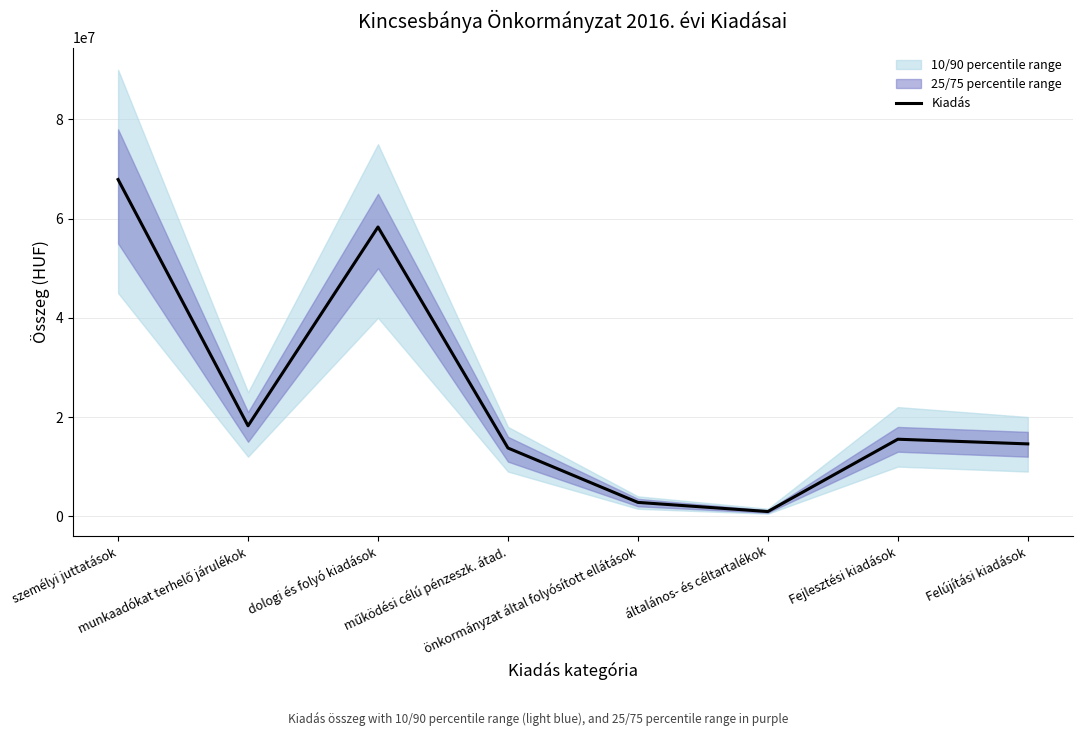

Where is the first local maximum?

dologi és folyó kiadások